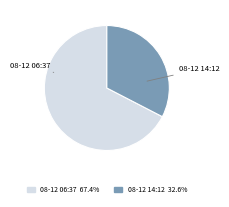

Is there any slice that represents more than half of the pie?

Yes